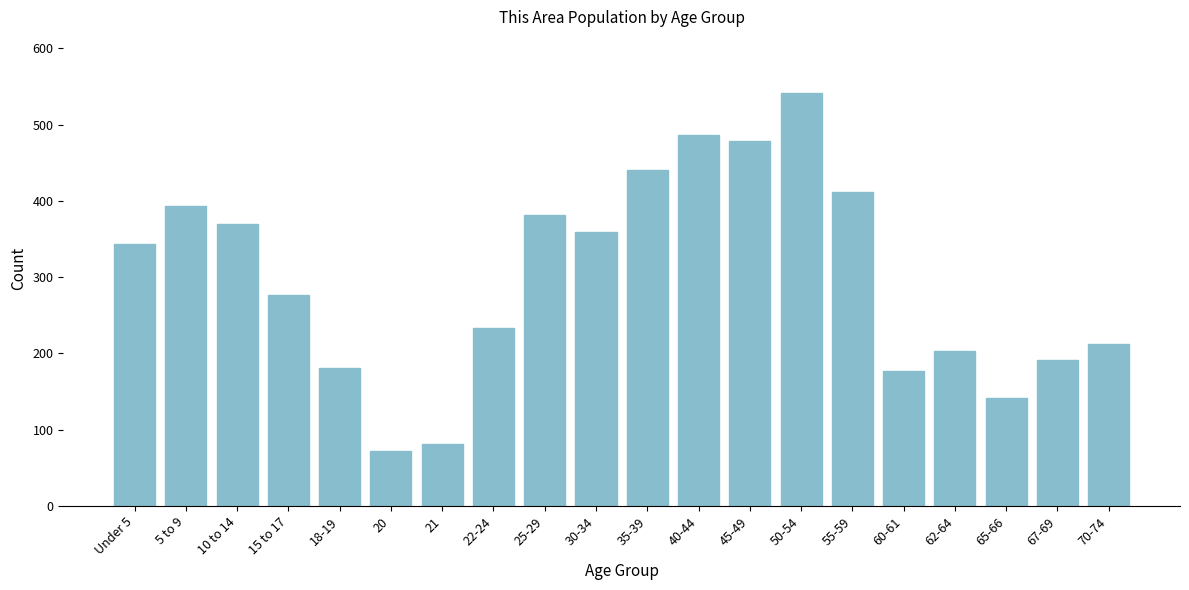

Reading right to left, what are all the values shown in this chart?

212	192	142	203	177	411	541	479	486	441	359	382	233	81	72	181	277	370	393	344